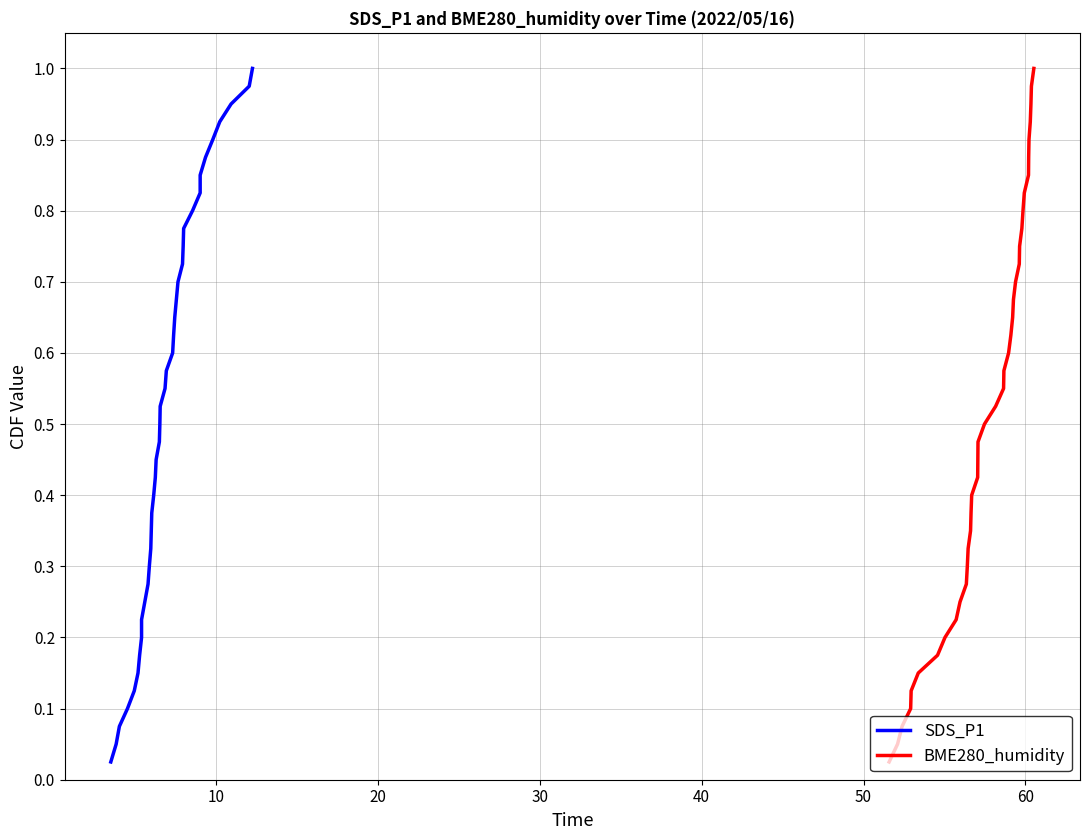

Reading right to left, what are all the values shown in this chart?

SDS_P1: 1.0	1.0	0.9	0.9	0.9	0.9	0.8	0.8	0.8	0.8	0.8	0.7	0.7	0.7	0.7	0.6	0.6	0.6	0.6	0.5	0.5	0.5	0.5	0.4	0.4	0.4	0.3	0.3	0.3	0.3	0.2	0.2	0.2	0.2	0.1	0.1	0.1	0.1	0.1	0.0
BME280_humidity: 1.0	1.0	0.9	0.9	0.9	0.9	0.8	0.8	0.8	0.8	0.8	0.7	0.7	0.7	0.7	0.6	0.6	0.6	0.6	0.5	0.5	0.5	0.5	0.4	0.4	0.4	0.3	0.3	0.3	0.3	0.2	0.2	0.2	0.2	0.1	0.1	0.1	0.1	0.1	0.0